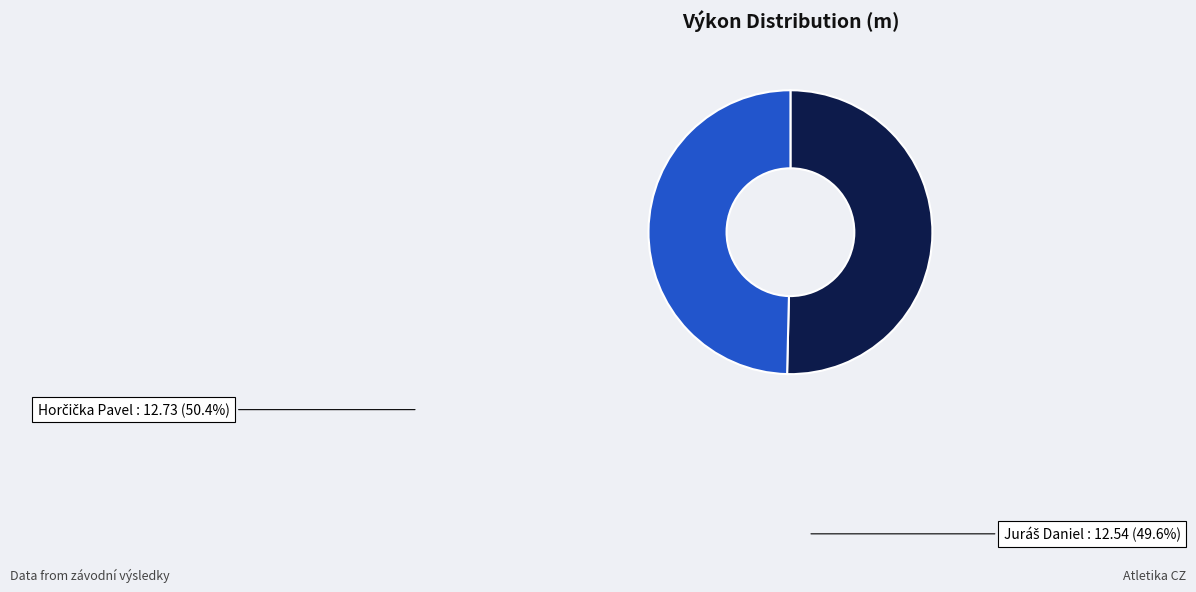

Which category has the biggest portion of the pie?

Horčička Pavel